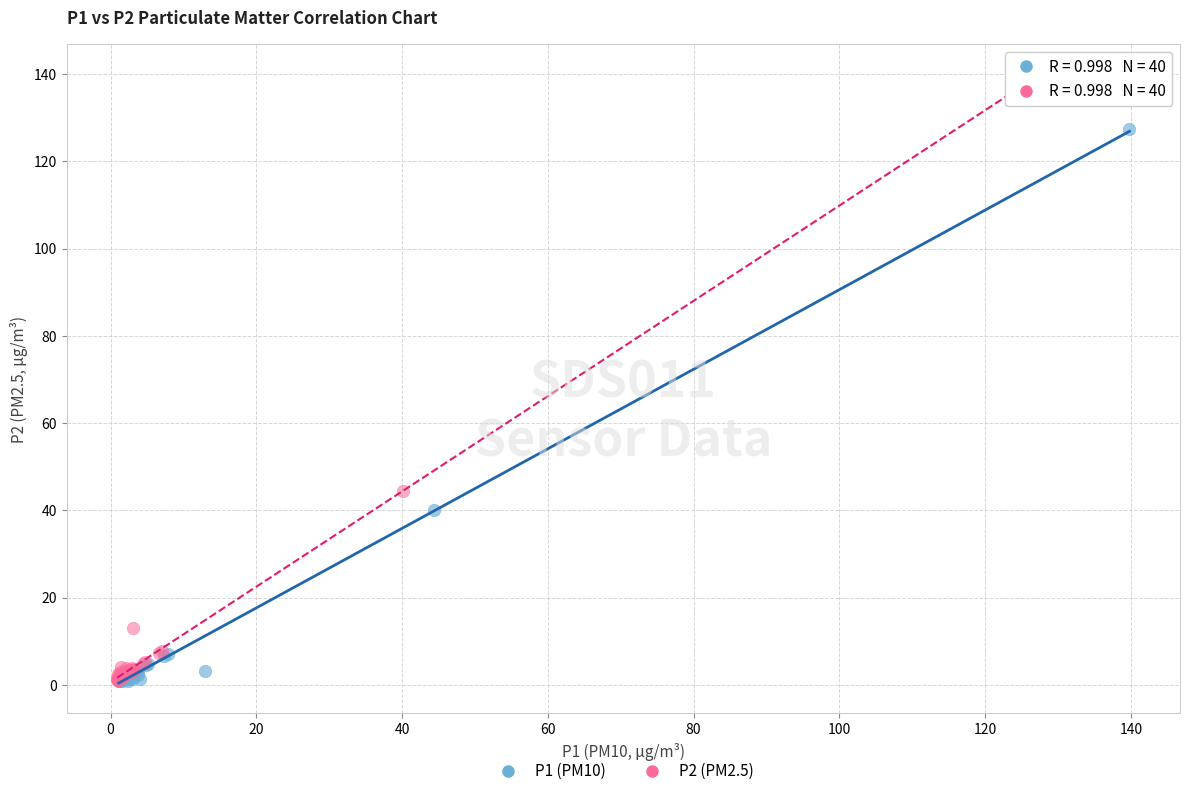

Which series has the largest Y range (max minus min)?

P2 (PM2.5)